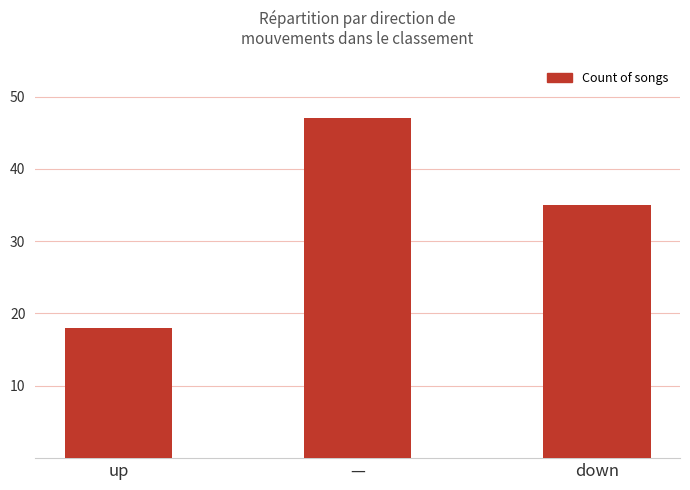

What is the difference between the maximum and second lowest values?

12